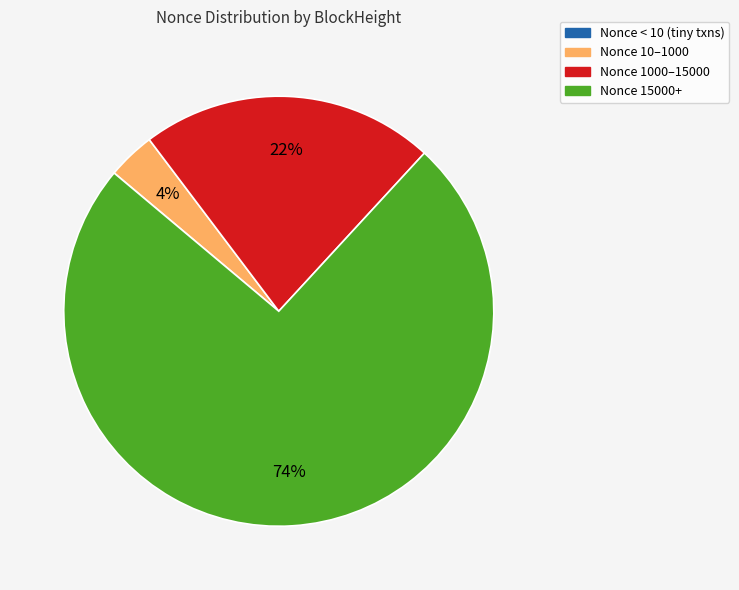

Is the sum of Nonce 15000+ and Nonce 1000–15000 greater than half?

Yes